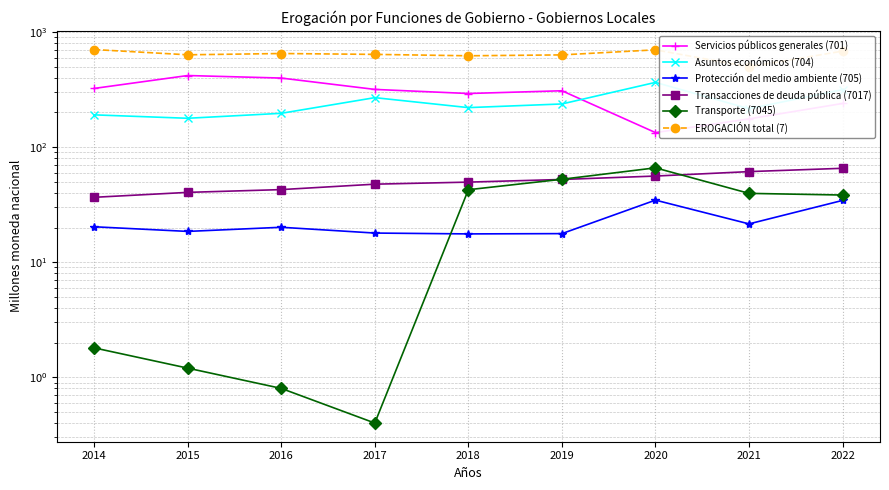

At which label does Protección del medio ambiente (705) reach its peak?

2020